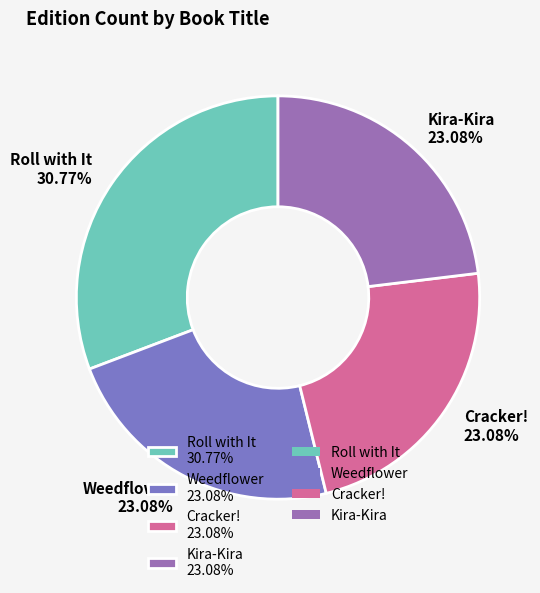

How many slices are in this pie chart?

4